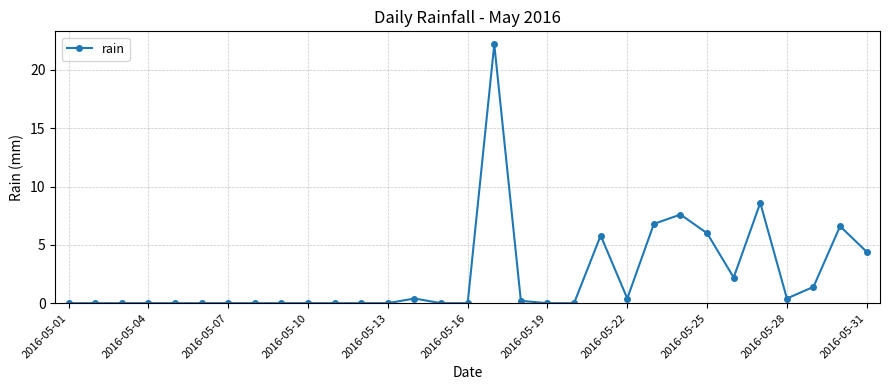

What is the maximum value shown in the chart?

22.2